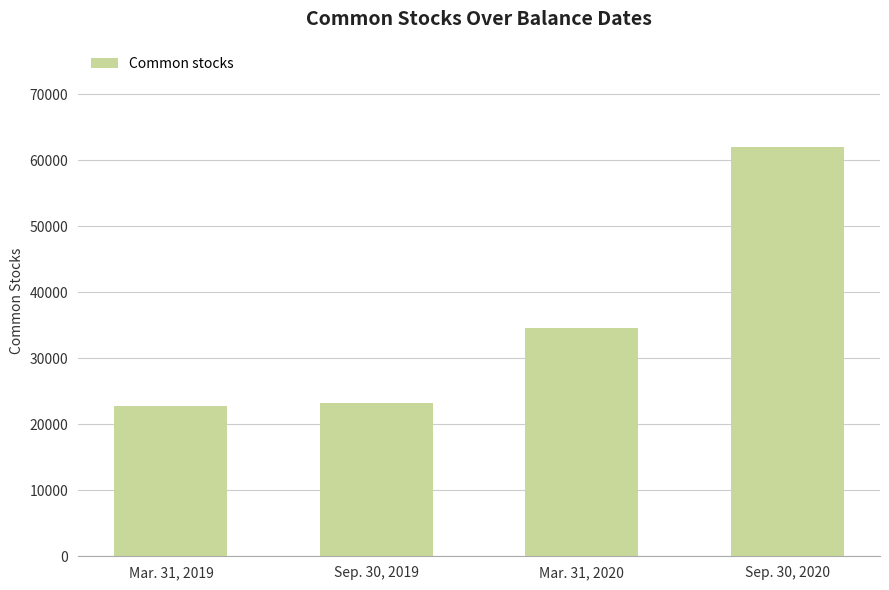

At which label is the value closest to 42381?

Mar. 31, 2020